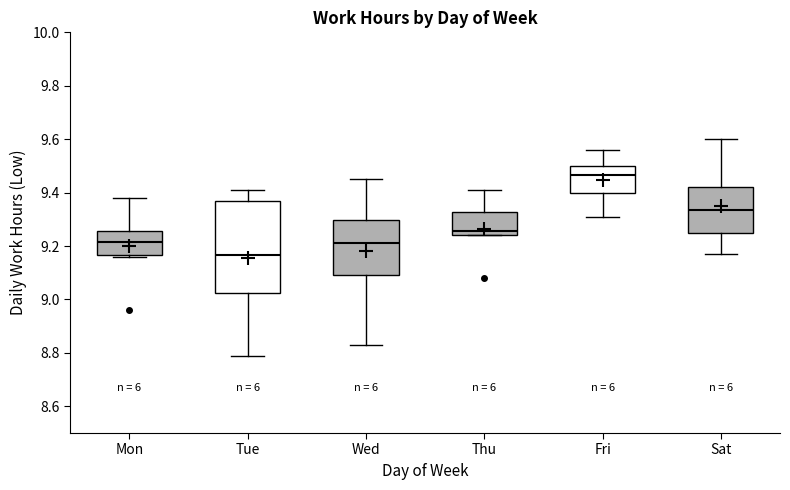

Which box's median line is the highest?

Fri